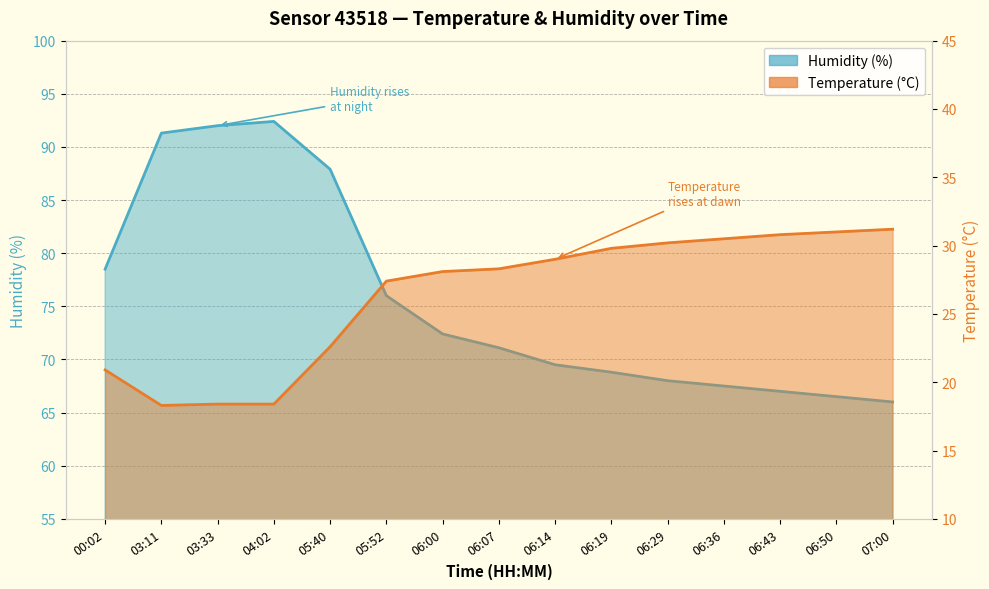

In Humidity, how many points are higher than both neighbors (excluding endpoints)?

1